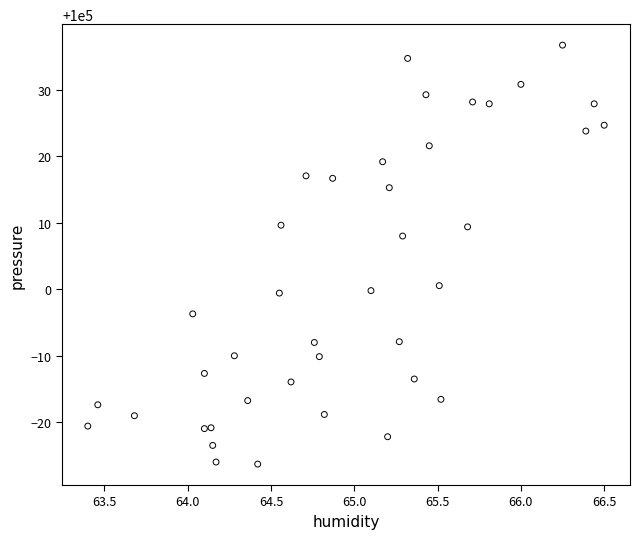

What Y value in the scatter plot is closest to 100005?

100008.0